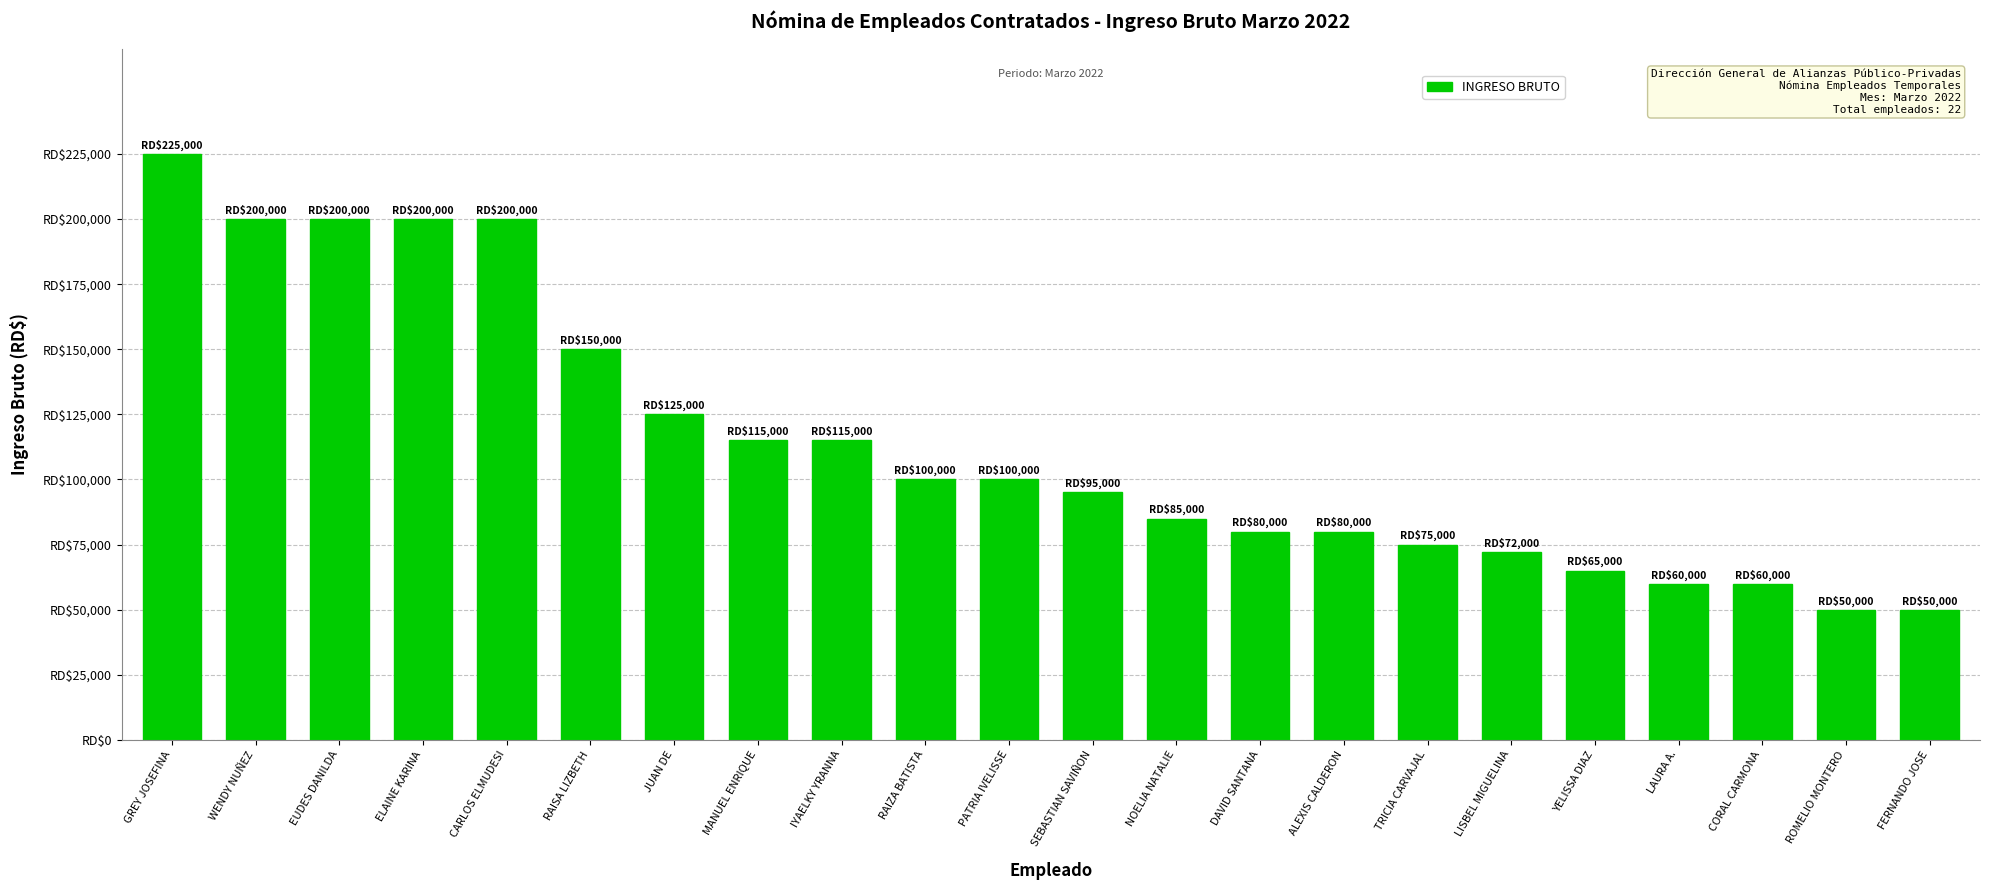

Does the chart contain any negative values?

No